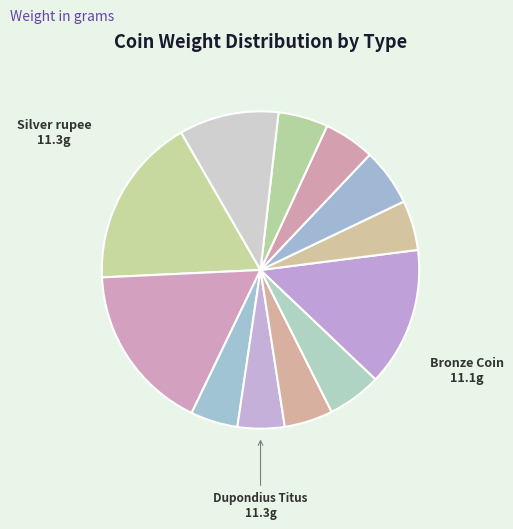

Rank the categories by value from highest to lowest.

Silver rupee (Ahmedabad), Bronze Coin (Tyre), Dupondius Titus (Rome), Denarius Augustus (Emerita), Denarius Elagabalus (Antioch) 3, Denarius Marcus Aurelius (Rome), Denarius Hadrian (Rome) 1, Denarius Hadrian (Rome) 2, Denarius Antoninus (Rome) 2, Denarius Antoninus (Rome) 1, Denarius Elagabalus (Antioch) 2, Denarius Commodus (Rome), Denarius Elagabalus (Antioch) 1, Silver drachm (Rhodes)